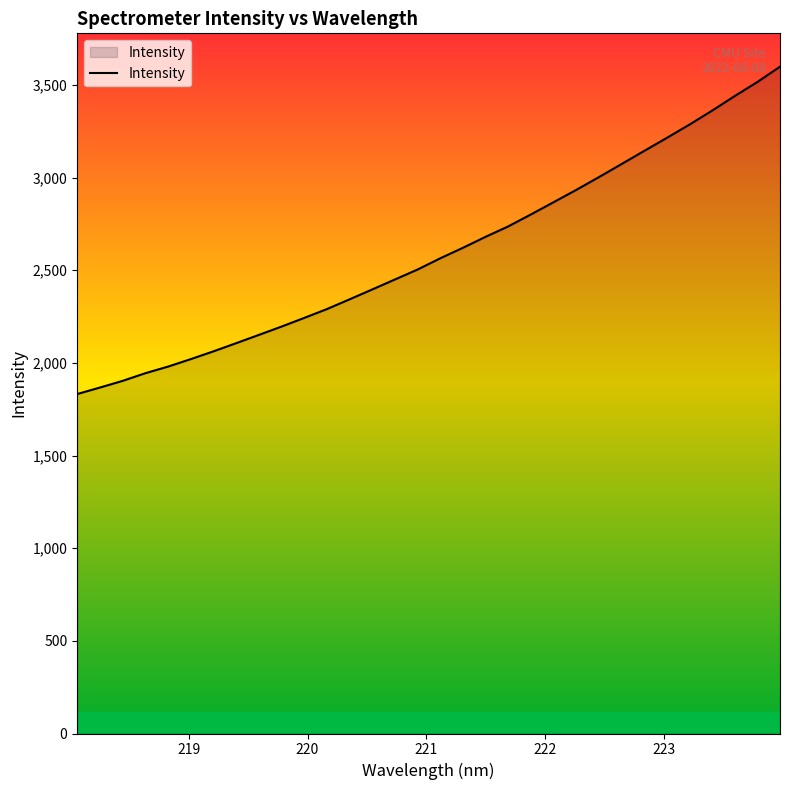

What is the average value?

2597.4